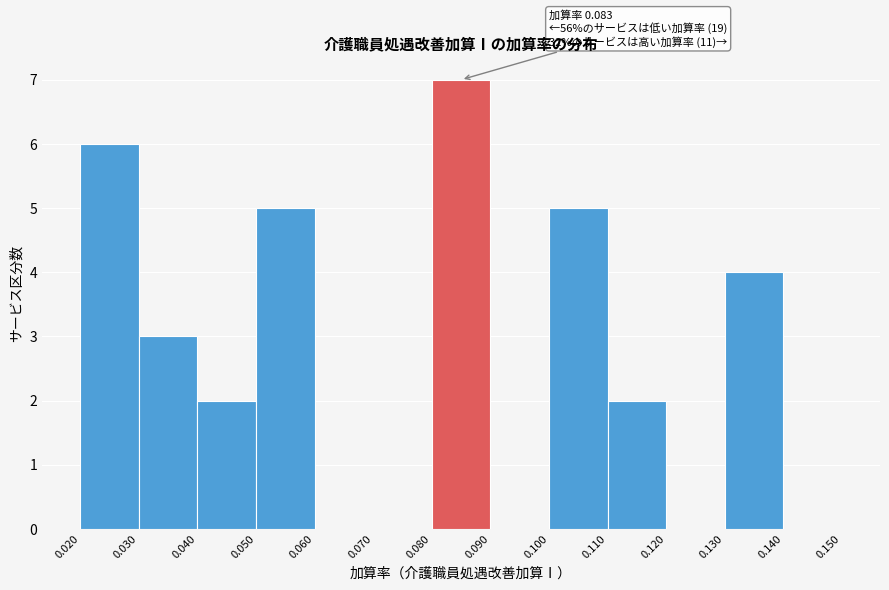

Over which range of the x-axis is the bar tallest?

0.080 to 0.090